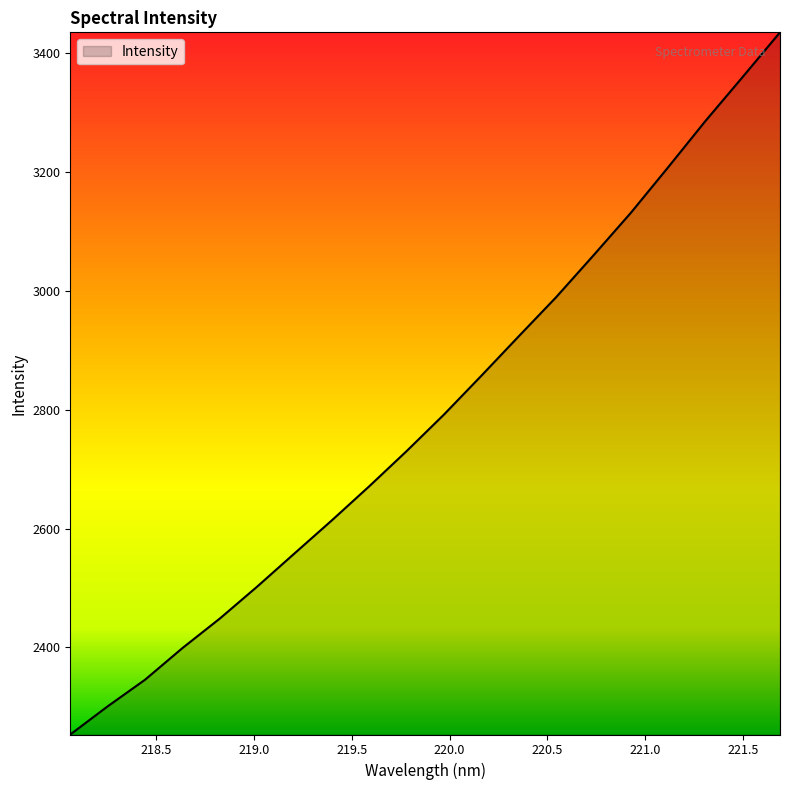

What is the greatest value displayed?

3435.2